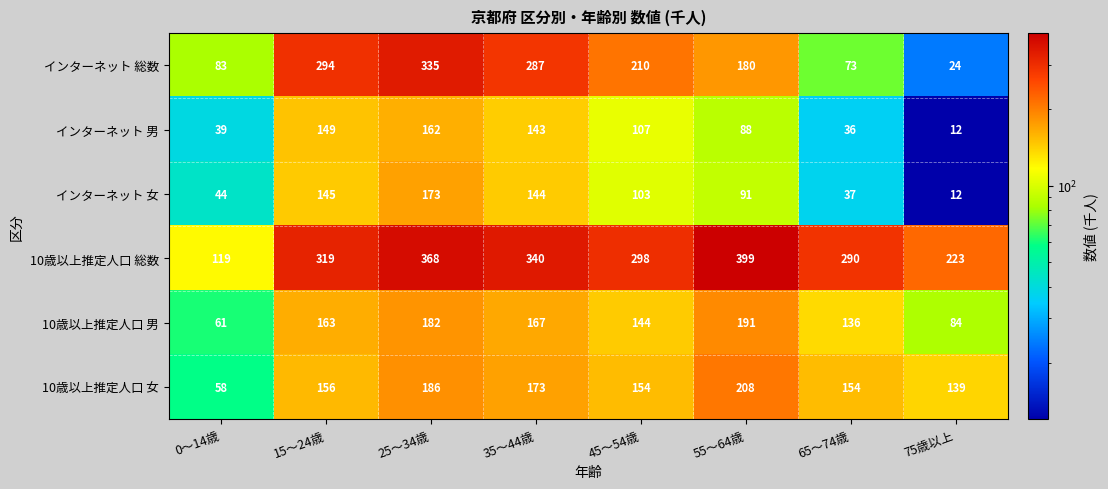

List the series in order of their peak value, lowest first.

インターネット 男, インターネット 女, 10歳以上推定人口 男, 10歳以上推定人口 女, インターネット 総数, 10歳以上推定人口 総数